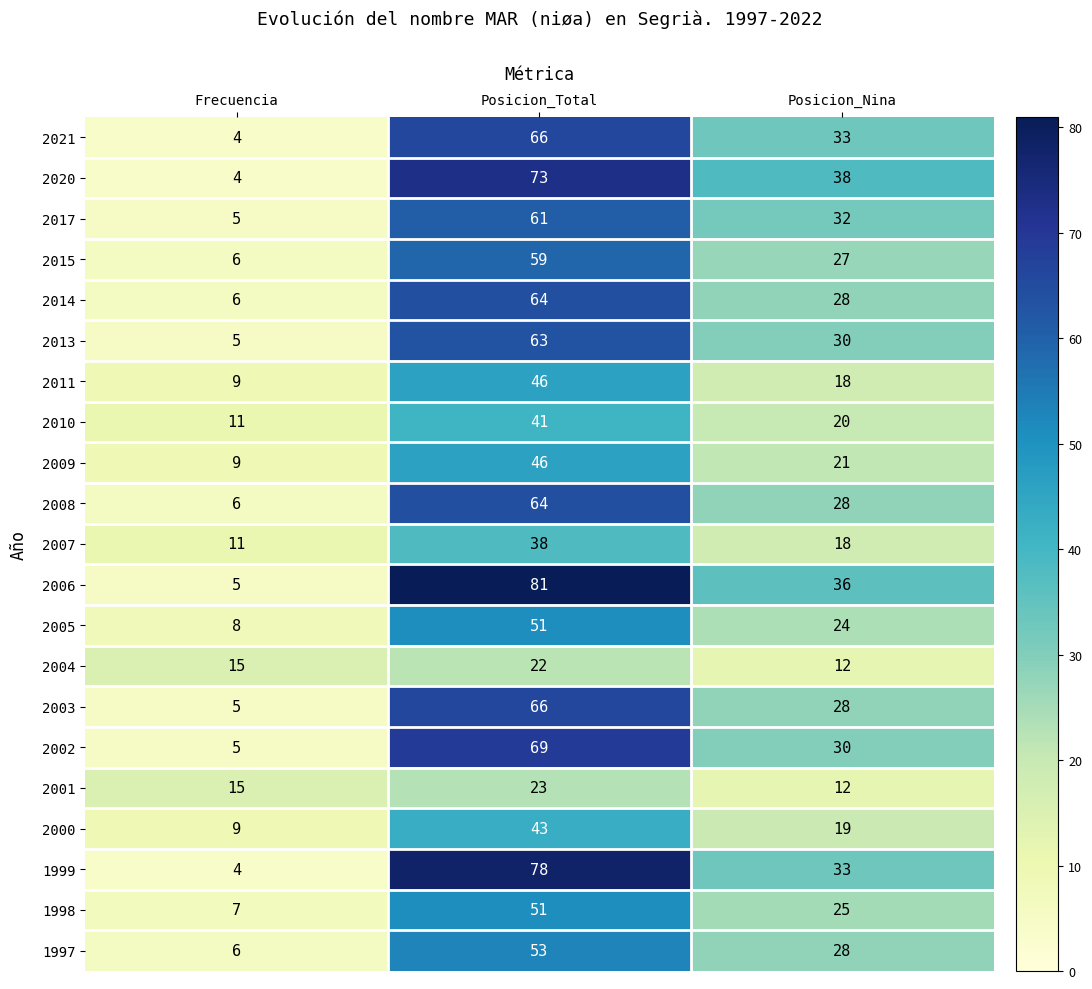

Read the 1999 value at Posicion_Nina, to the nearest 10.

30